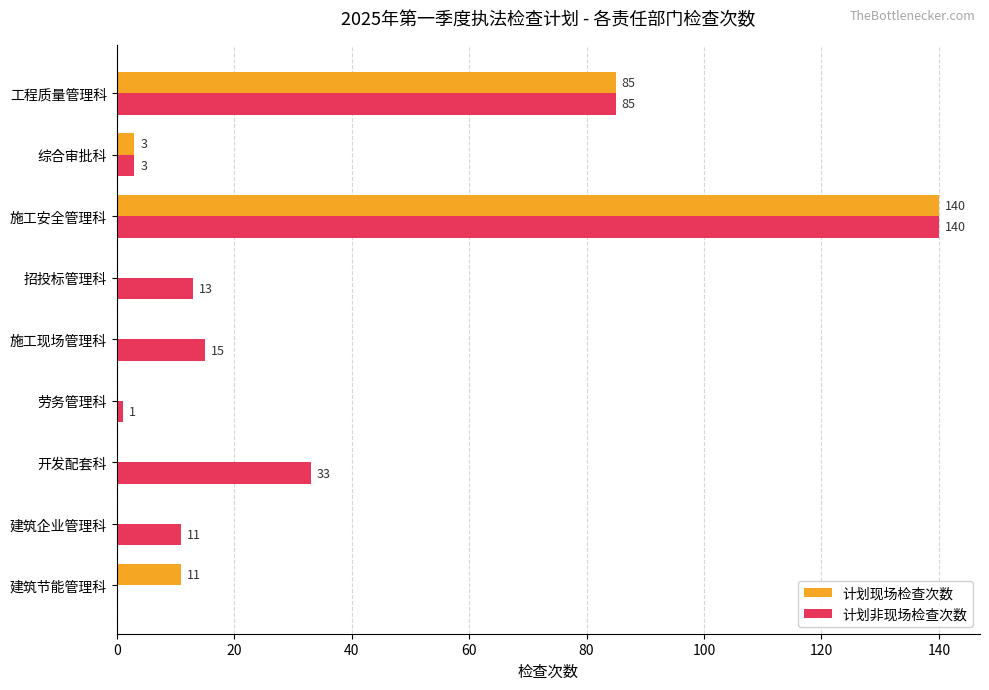

What is the maximum value shown in the chart?

140